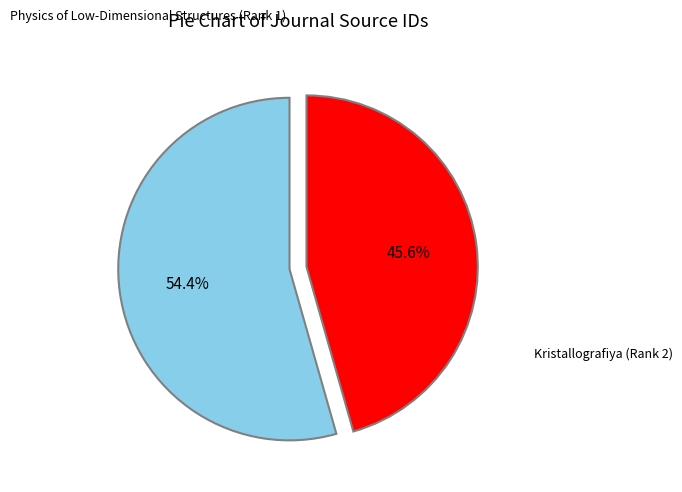

Does any single category account for the majority?

Yes